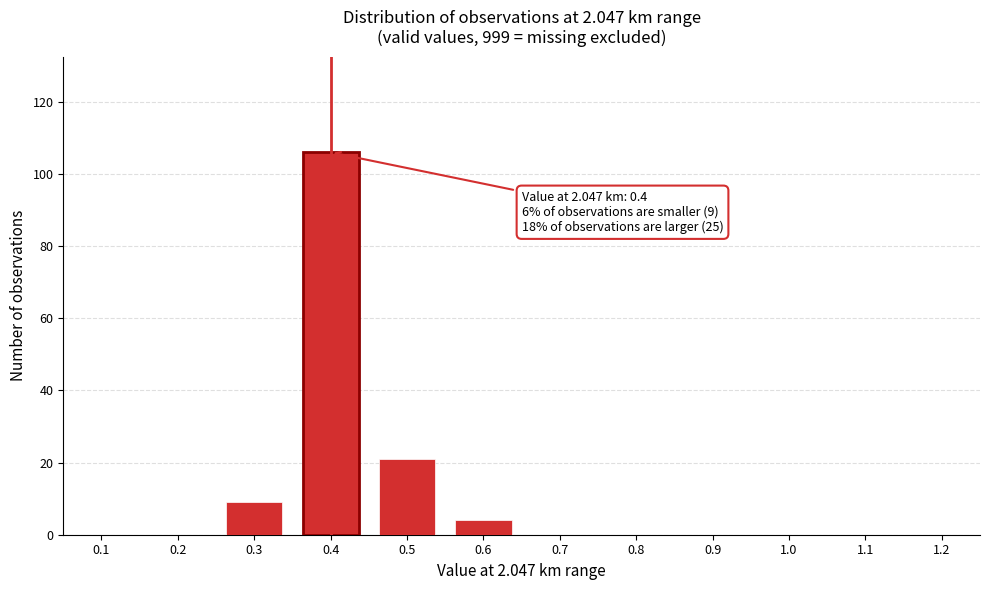

Over which range of the x-axis is the bar tallest?

0.35 to 0.45